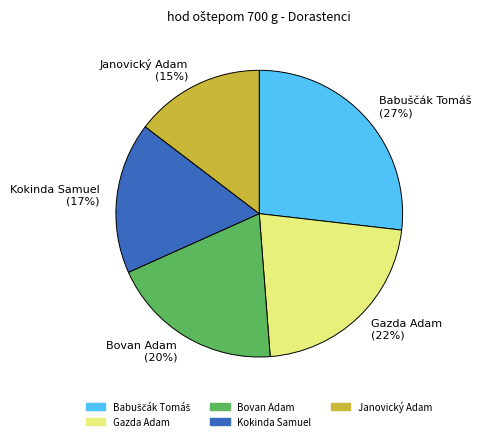

How many segments does this pie chart have?

5